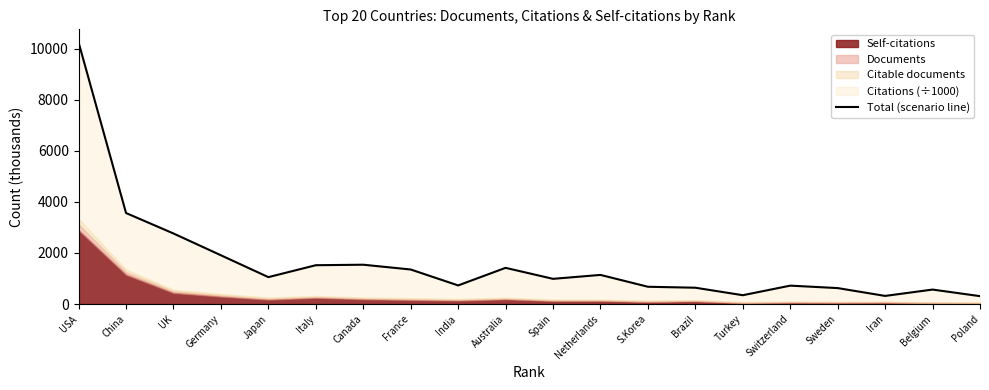

List the labels in order of value, smallest first.

Poland, Iran, Turkey, Belgium, Sweden, Brazil, S.Korea, Switzerland, India, Spain, Japan, Netherlands, France, Australia, Italy, Canada, Germany, UK, China, USA